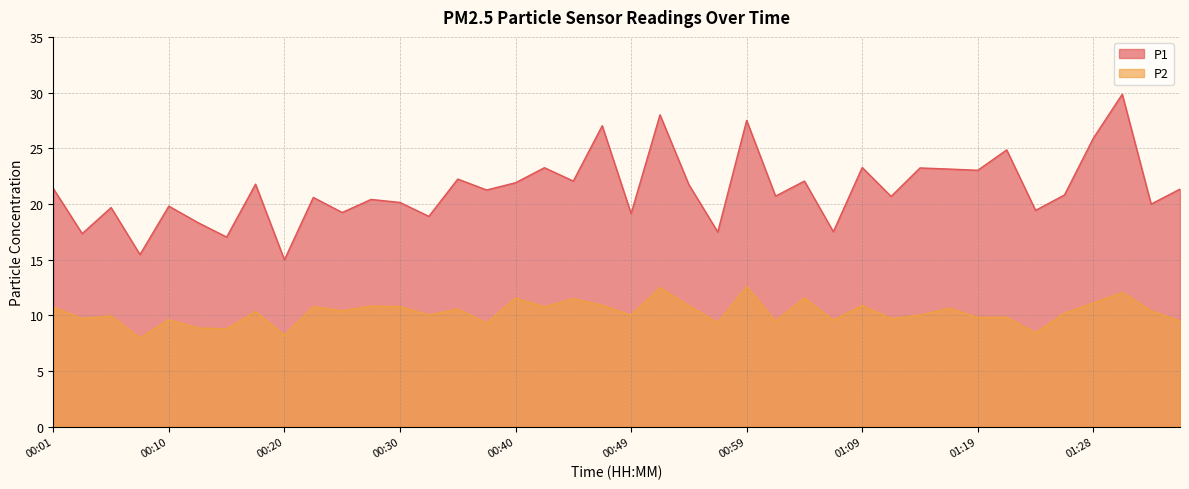

How many interior local valleys does the P1 series have?

16